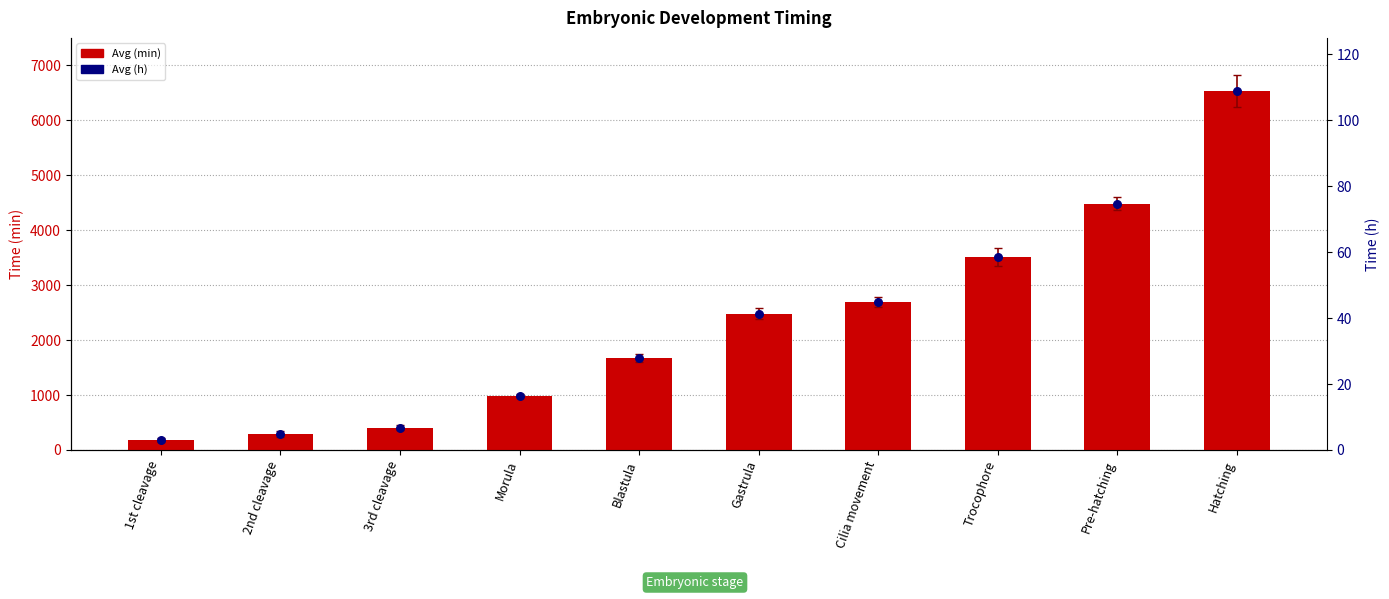

Which series has the widest spread of Y values?

Avg (min)